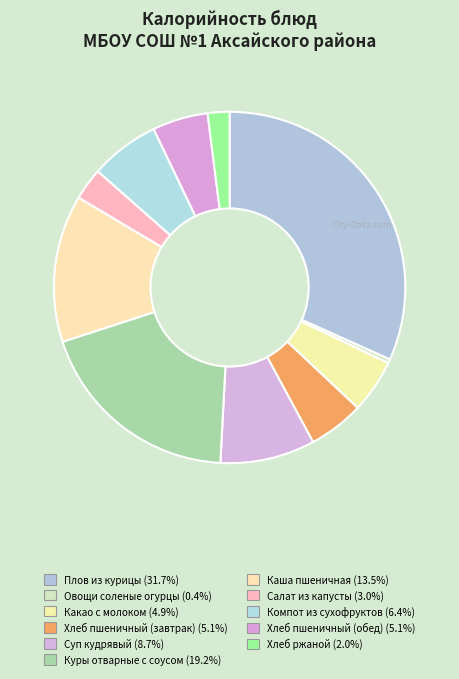

Is there any slice that represents more than half of the pie?

No